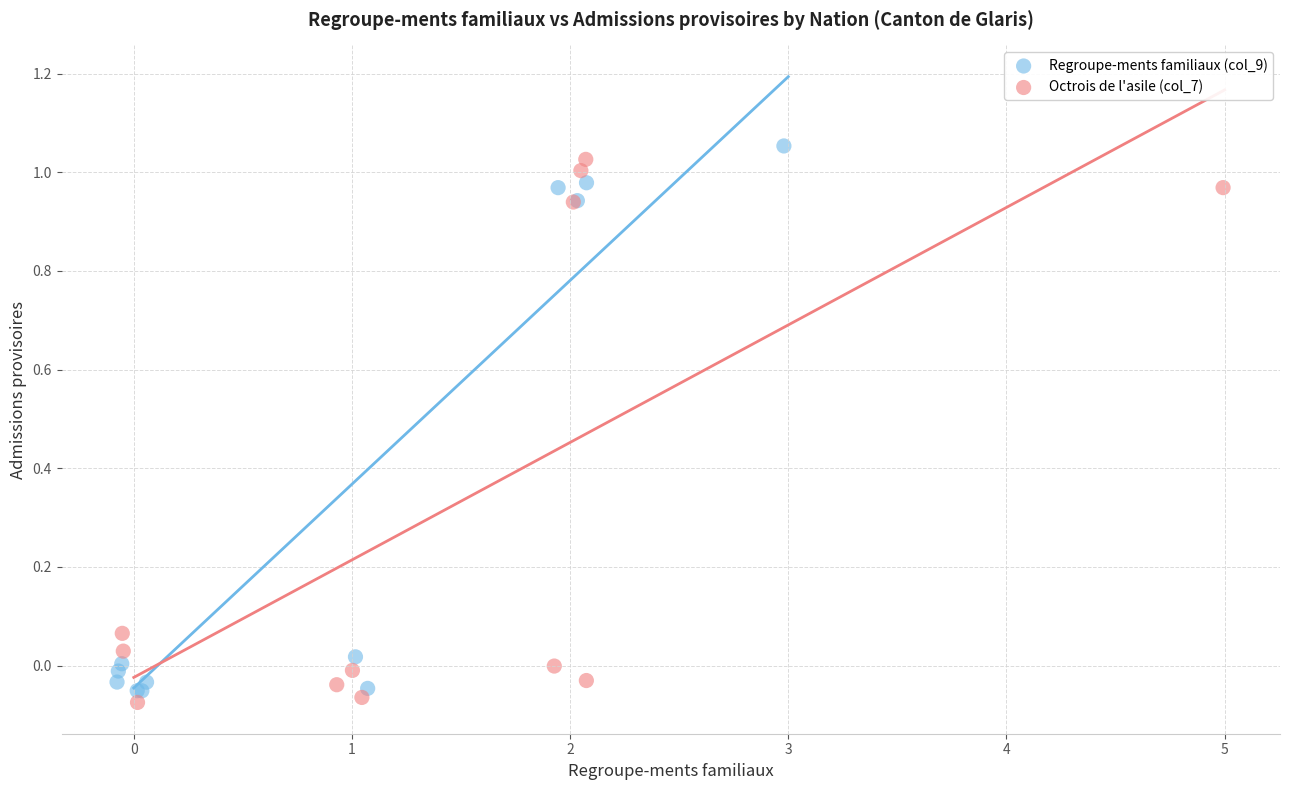

Which series contains the highest Y value?

Regroupe-ments familiaux (col_9)